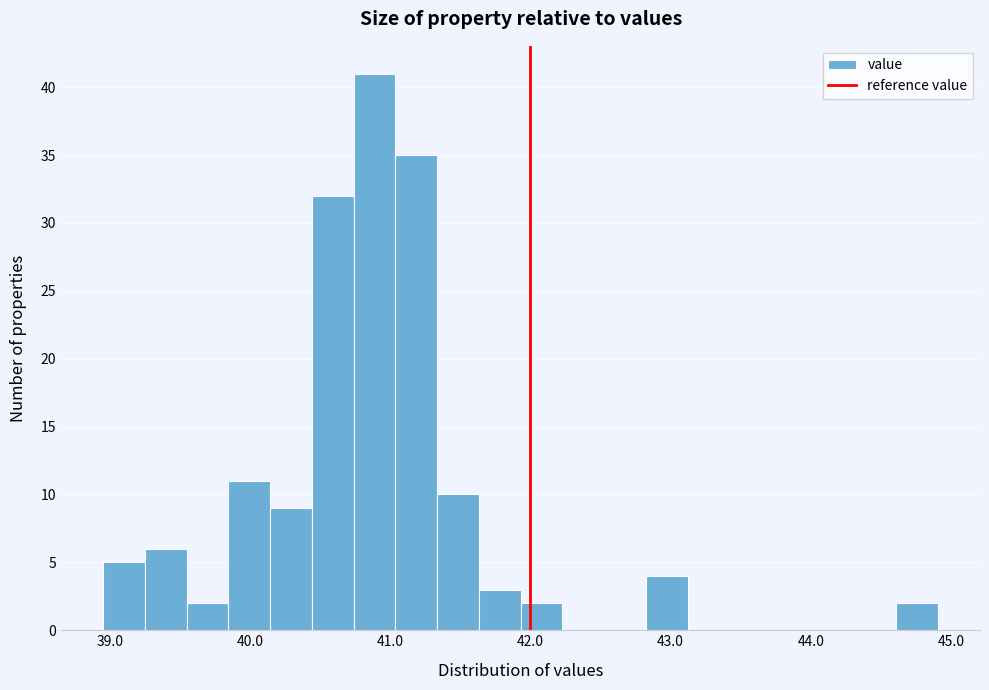

Around what value on the x-axis is the tallest bar? Give the approximate position of its centre, as read against the axis.

40.9